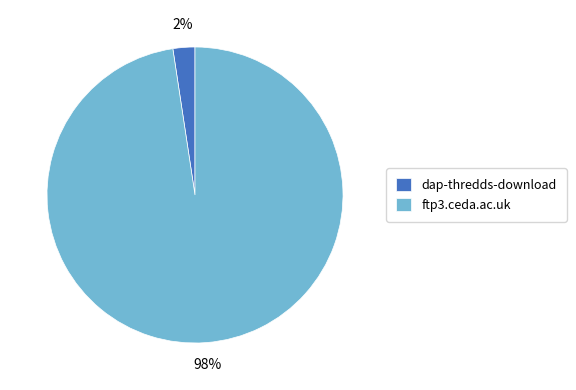

Is the sum of ftp3.ceda.ac.uk and dap-thredds-download greater than half?

Yes